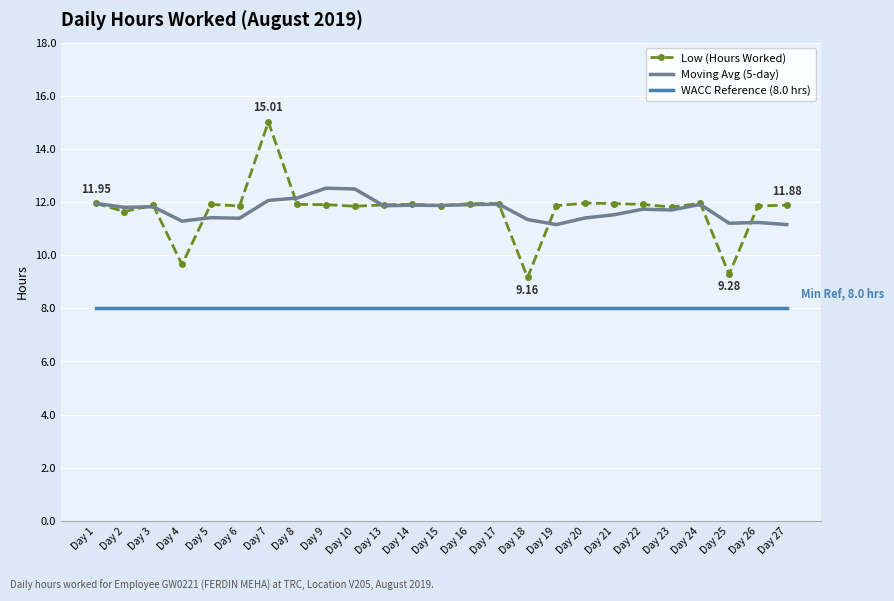

Is the value of WACC Reference (8.0 hrs) at Day 10 greater than the value of Moving Avg (5-day) at Day 20?

No